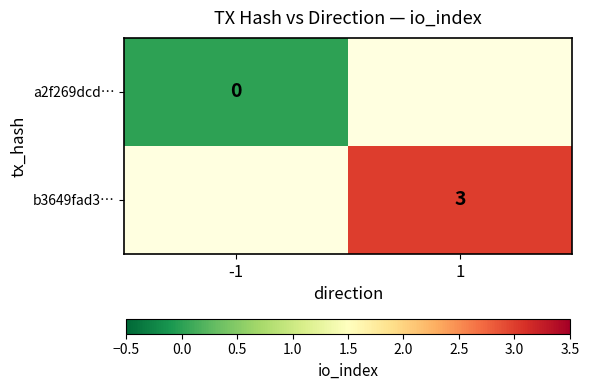

Is it true that b3649fad3… equals 3 at 1?

True